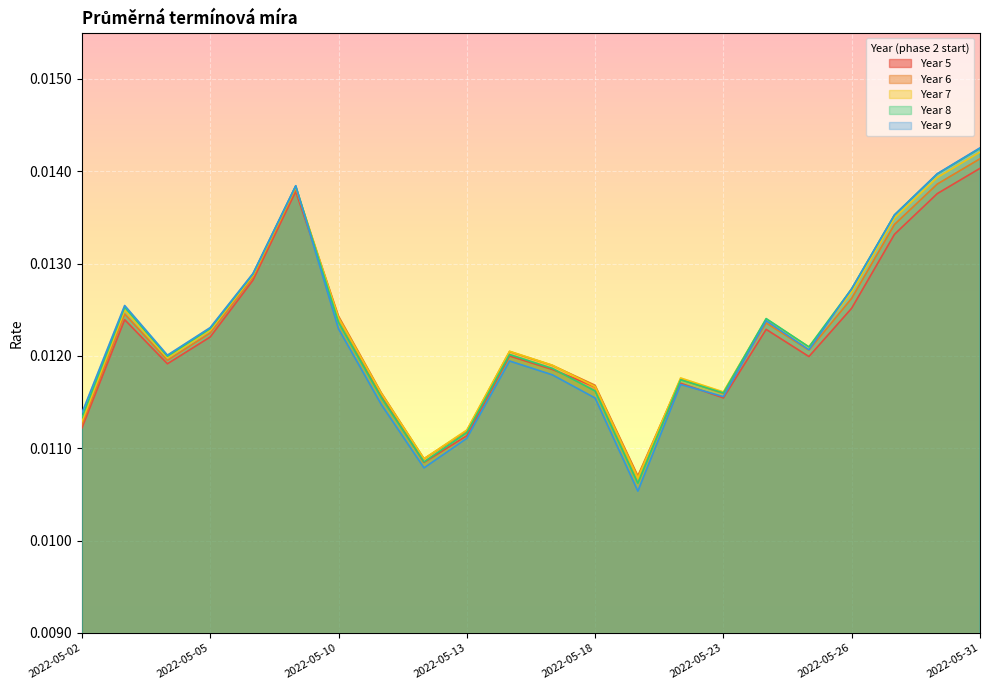

Between 2022-05-04 and 2022-05-30, which series saw the biggest shift?

Year 8